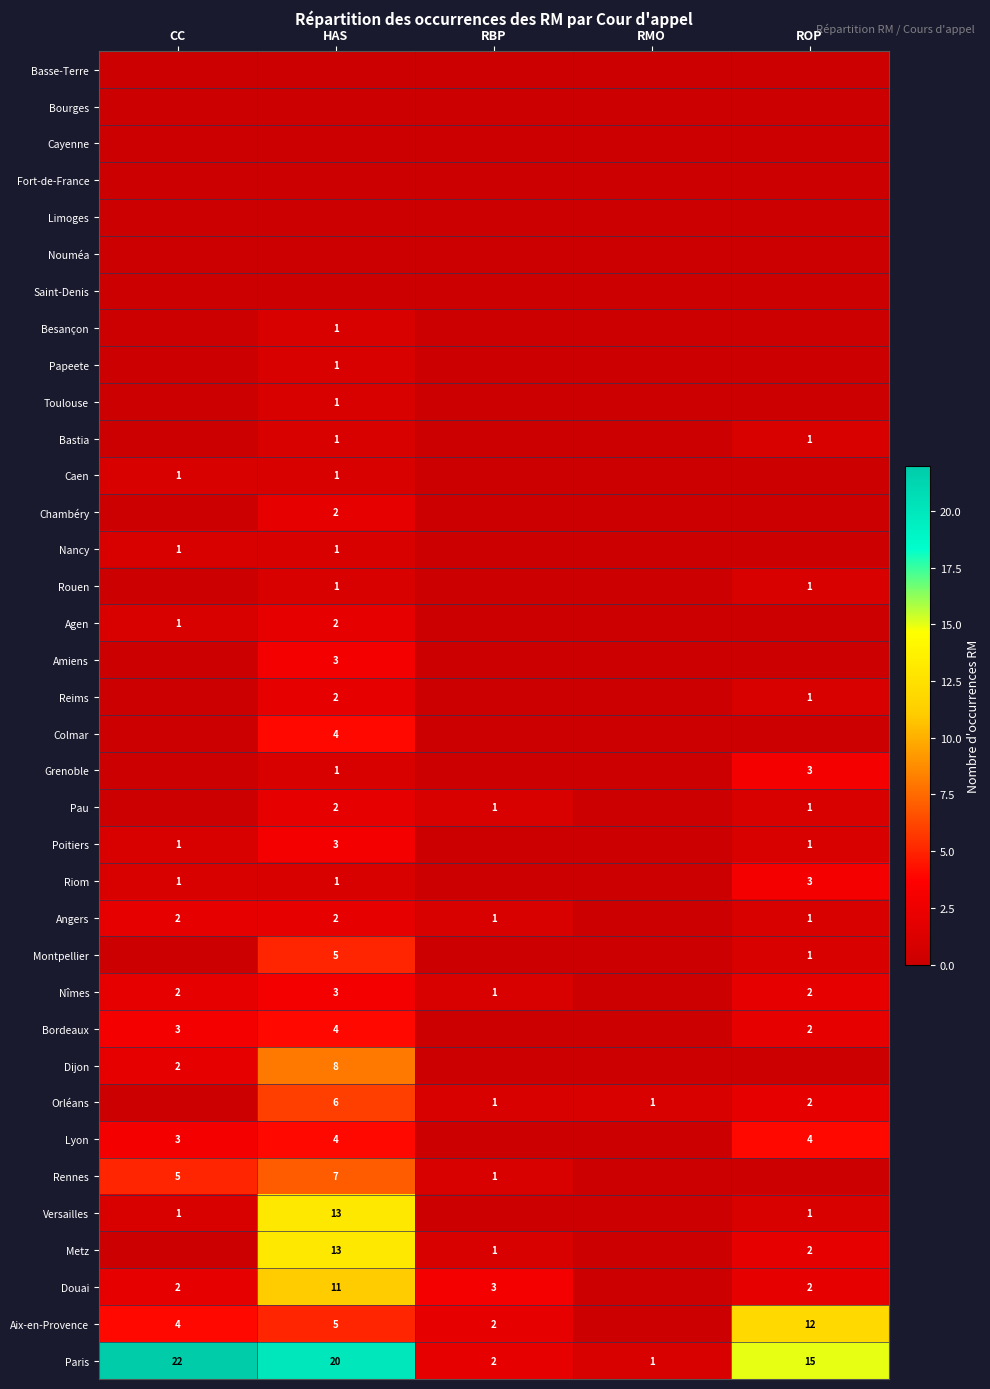

What is the total value across all series at RMO?

2